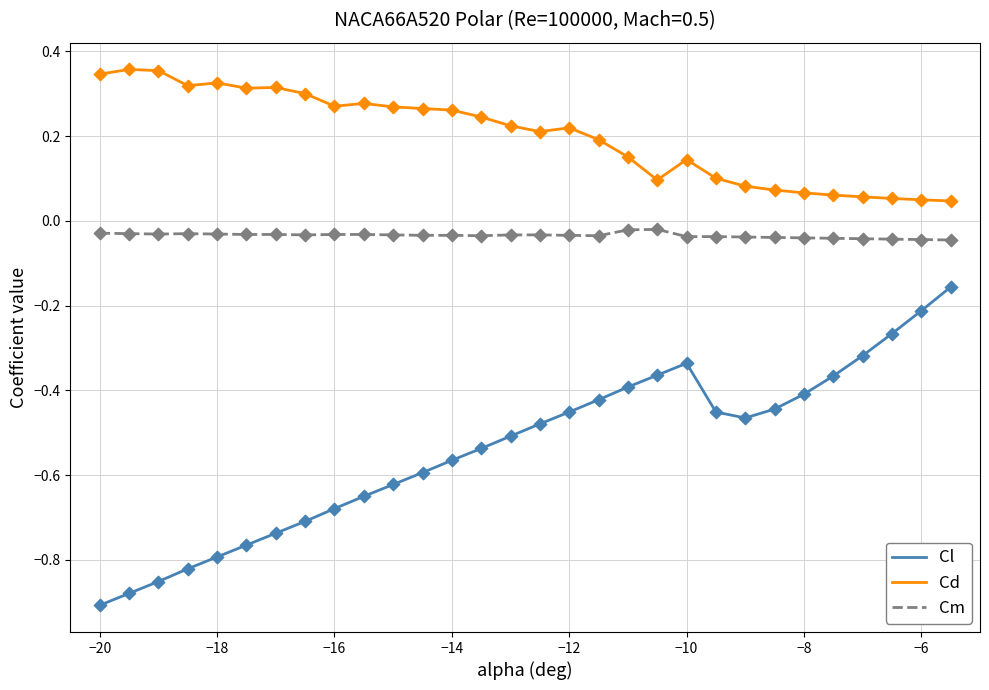

Which series has the largest total across all categories?

Cd